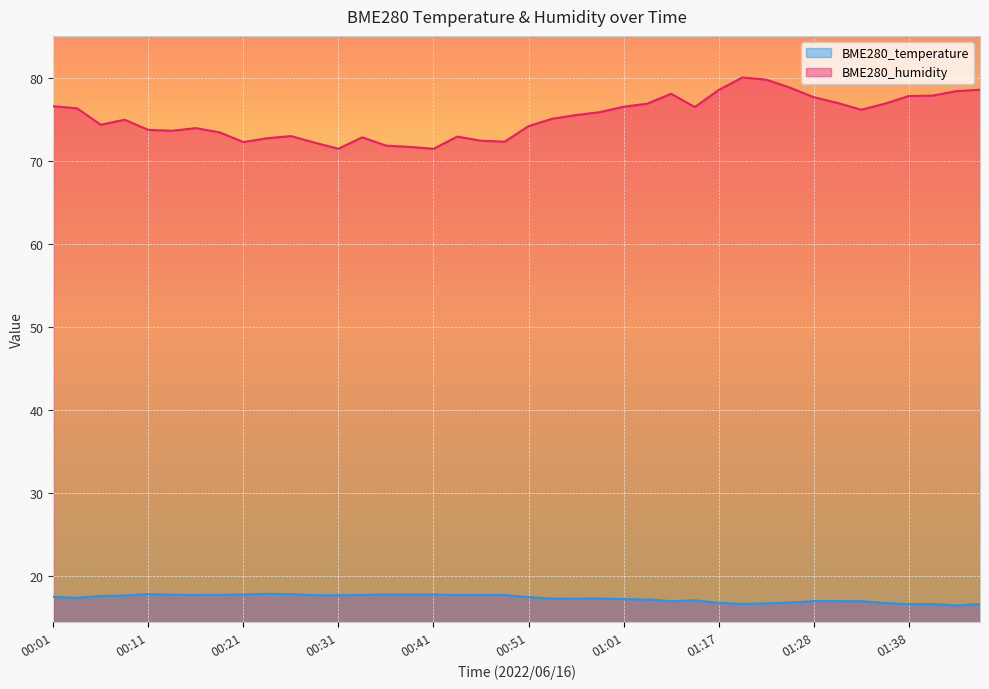

Reading left to right, transcribe all the data shown in this chart.

BME280_temperature: 00:01=17.5	00:03=17.4	00:06=17.7	00:08=17.7	00:11=17.9	00:13=17.8	00:16=17.8	00:18=17.8	00:21=17.8	00:23=17.9	00:26=17.9	00:28=17.8	00:31=17.7	00:33=17.8	00:36=17.8	00:38=17.8	00:41=17.8	00:43=17.8	00:46=17.8	00:48=17.8	00:51=17.5	00:53=17.3	00:56=17.3	00:58=17.4	01:01=17.3	01:06=17.2	01:09=17.0	01:14=17.1	01:17=16.8	01:20=16.7	01:23=16.8	01:25=16.9	01:28=17.0	01:31=17.0	01:33=17.0	01:36=16.8	01:38=16.7	01:41=16.7	01:43=16.5	01:46=16.7
BME280_humidity: 00:01=76.5	00:03=76.3	00:06=74.3	00:08=74.9	00:11=73.7	00:13=73.6	00:16=73.9	00:18=73.4	00:21=72.2	00:23=72.7	00:26=73.0	00:28=72.2	00:31=71.4	00:33=72.8	00:36=71.8	00:38=71.7	00:41=71.4	00:43=72.9	00:46=72.4	00:48=72.3	00:51=74.2	00:53=75.0	00:56=75.5	00:58=75.8	01:01=76.5	01:06=76.9	01:09=78.0	01:14=76.5	01:17=78.5	01:20=80.0	01:23=79.8	01:25=78.8	01:28=77.6	01:31=77.0	01:33=76.1	01:36=76.9	01:38=77.8	01:41=77.8	01:43=78.4	01:46=78.5